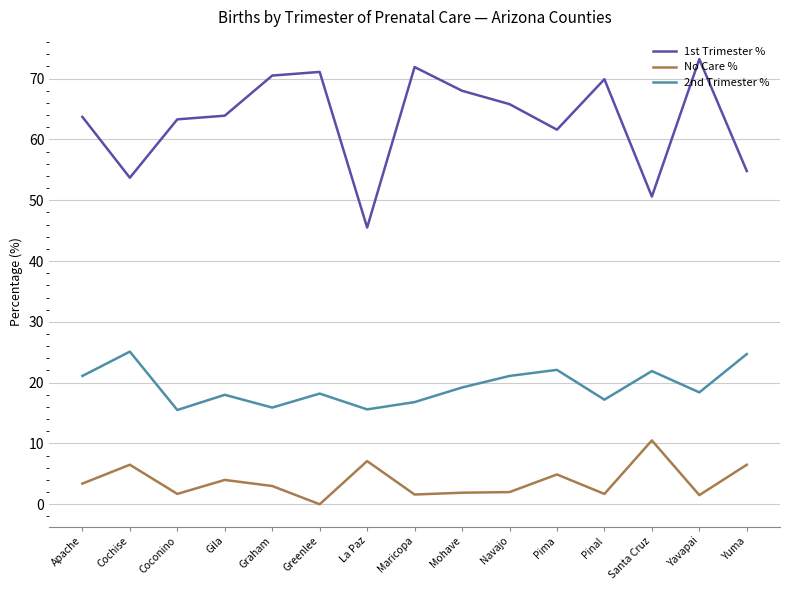

Where is the first local maximum for No Care %?

Cochise